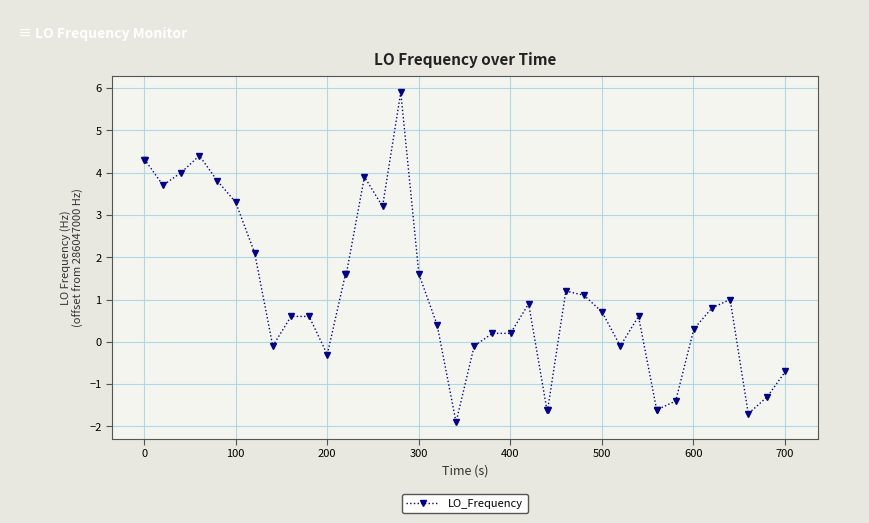

Is this an area chart (filled region under the line)?

No